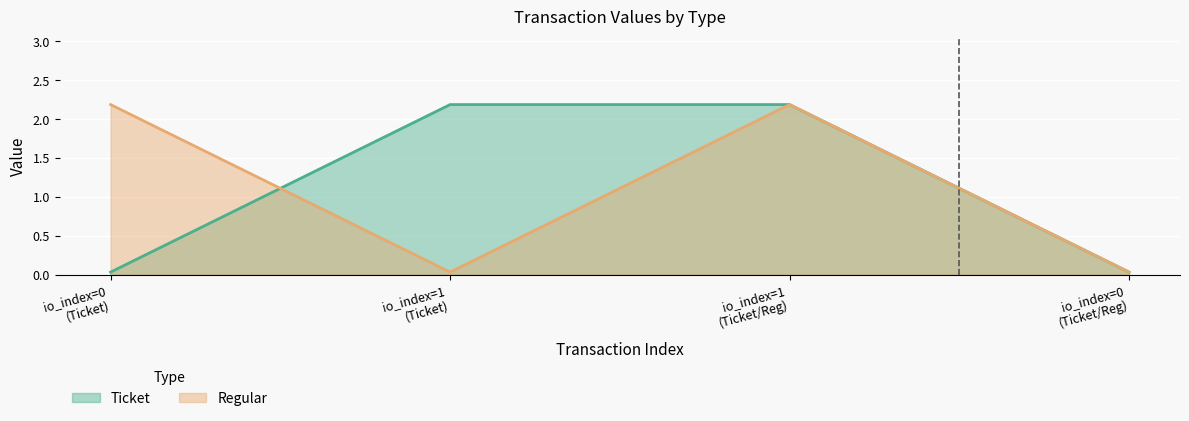

What is the sum of all Regular values?

4.4